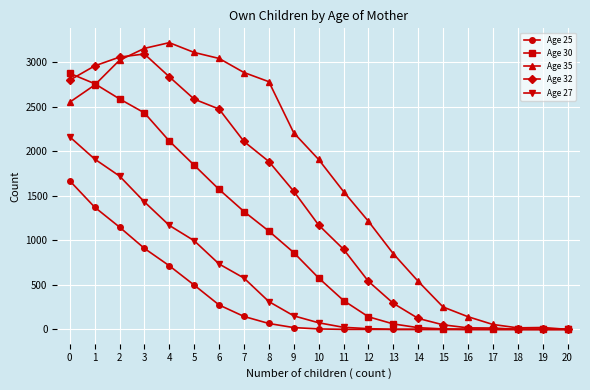

Rank the series by their average value, from lowest to highest.

Age 25, Age 27, Age 30, Age 32, Age 35